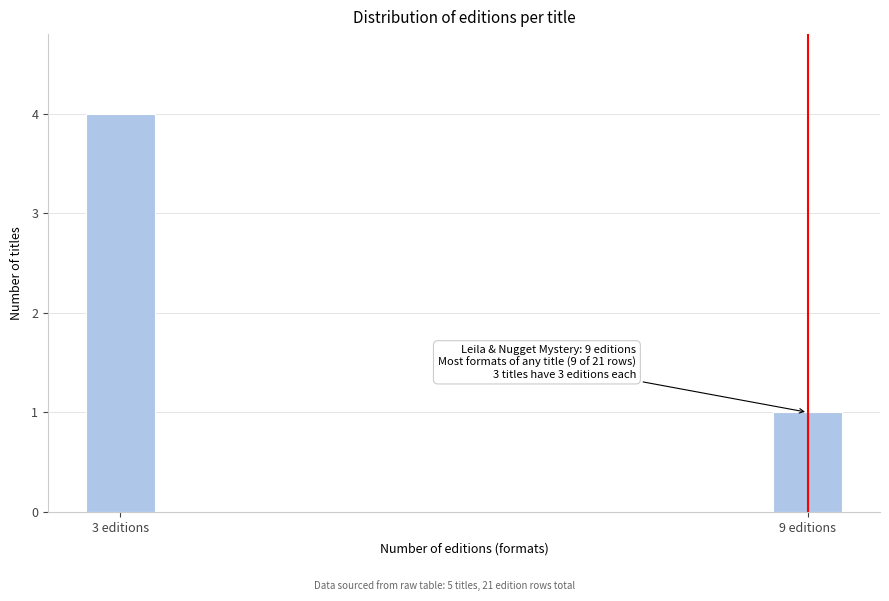

Reading left to right, transcribe all the data shown in this chart.

3 editions=4	9 editions=1